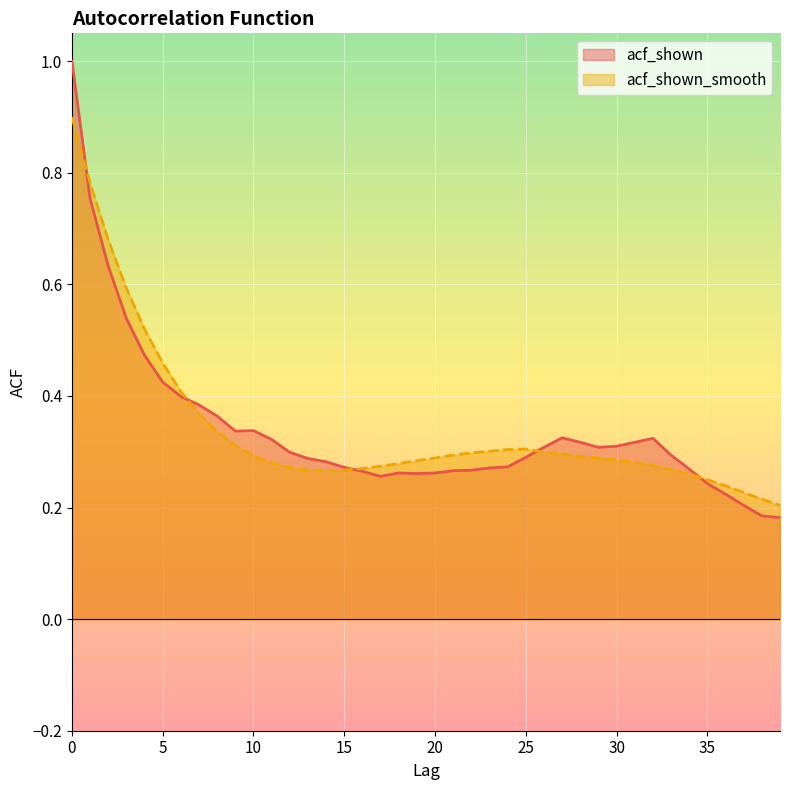

Rank the series by their maximum value, from lowest to highest.

acf_shown_smooth, acf_shown